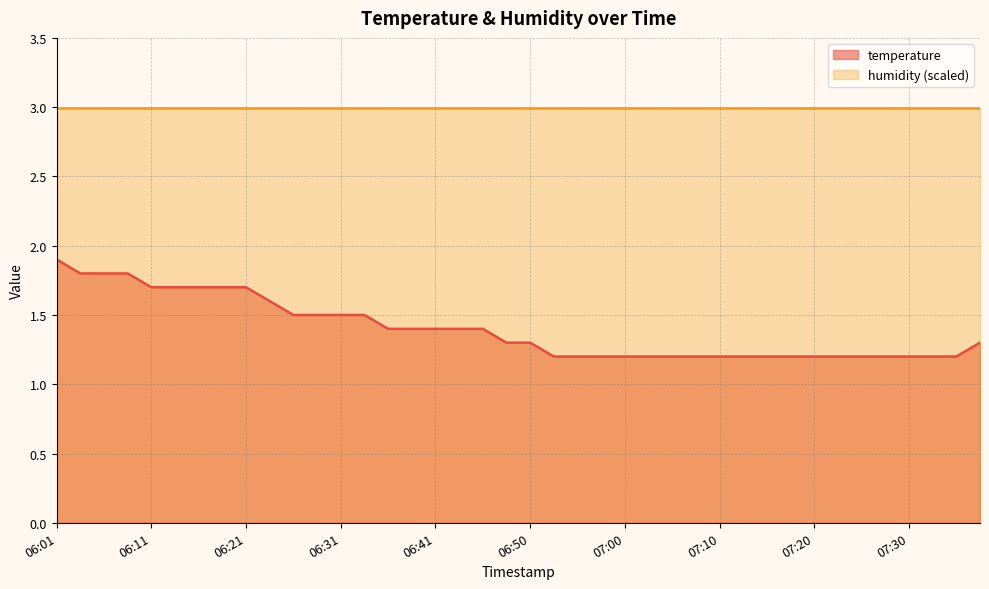

Rank the categories by value from highest to lowest.

06:01, 06:04, 06:06, 06:09, 06:11, 06:14, 06:16, 06:18, 06:21, 06:23, 06:26, 06:28, 06:31, 06:33, 06:36, 06:38, 06:41, 06:43, 06:45, 06:48, 06:50, 07:37, 06:53, 06:55, 06:58, 07:00, 07:03, 07:05, 07:08, 07:10, 07:12, 07:15, 07:17, 07:20, 07:22, 07:25, 07:27, 07:30, 07:32, 07:35